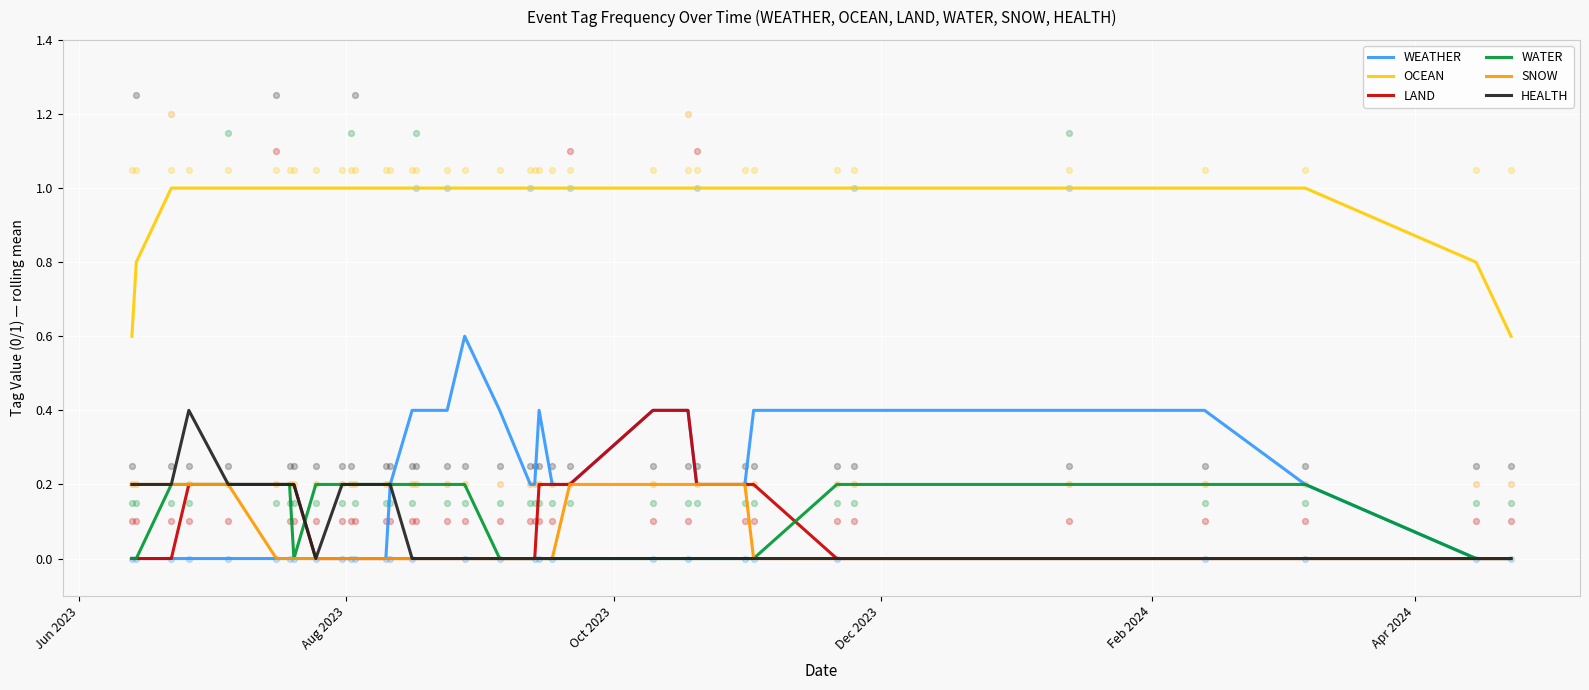

True or false: SNOW and OCEAN cross at least once.

False